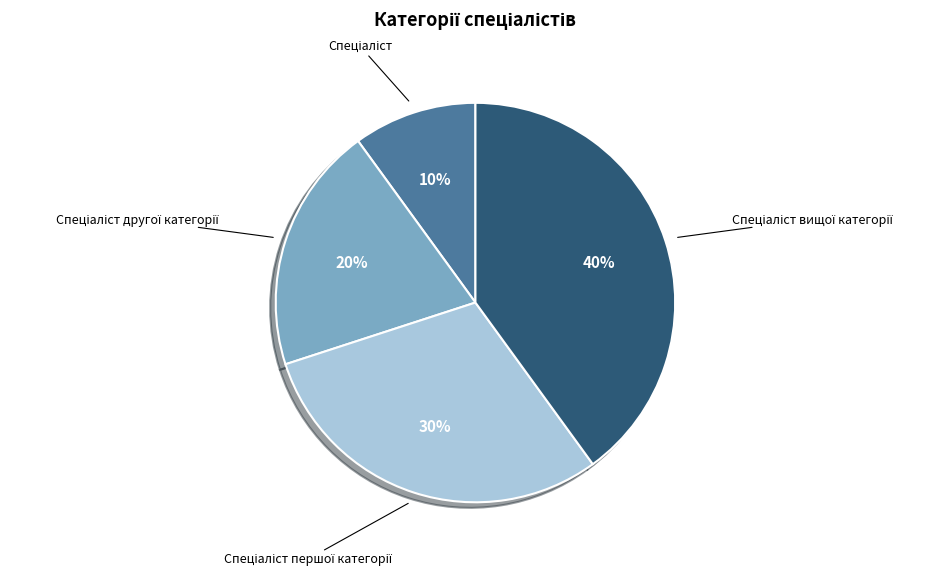

Is there a majority slice in this chart?

No